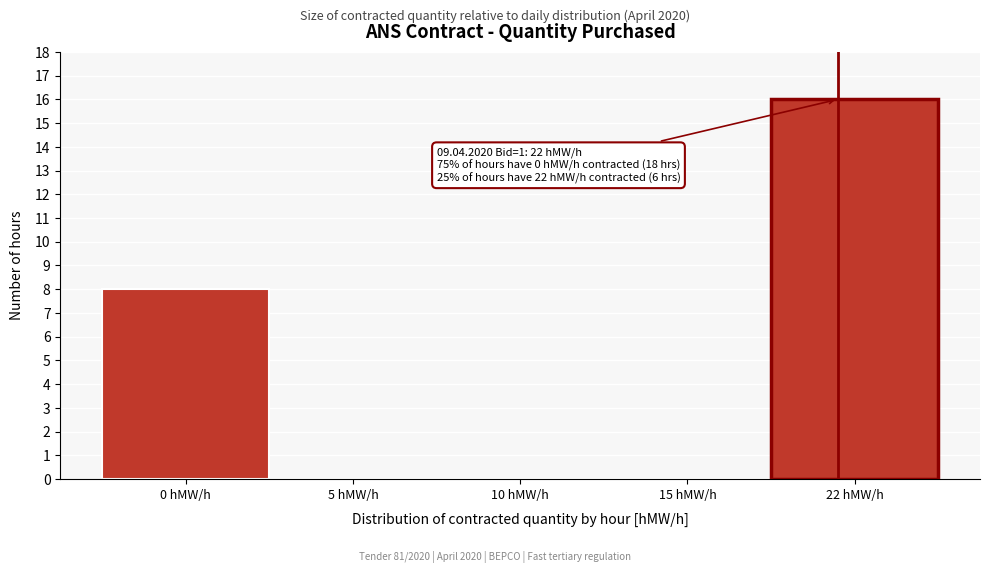

Reading left to right, what are all the values shown in this chart?

0 hMW/h=8	5 hMW/h=0	10 hMW/h=0	15 hMW/h=0	22 hMW/h=16